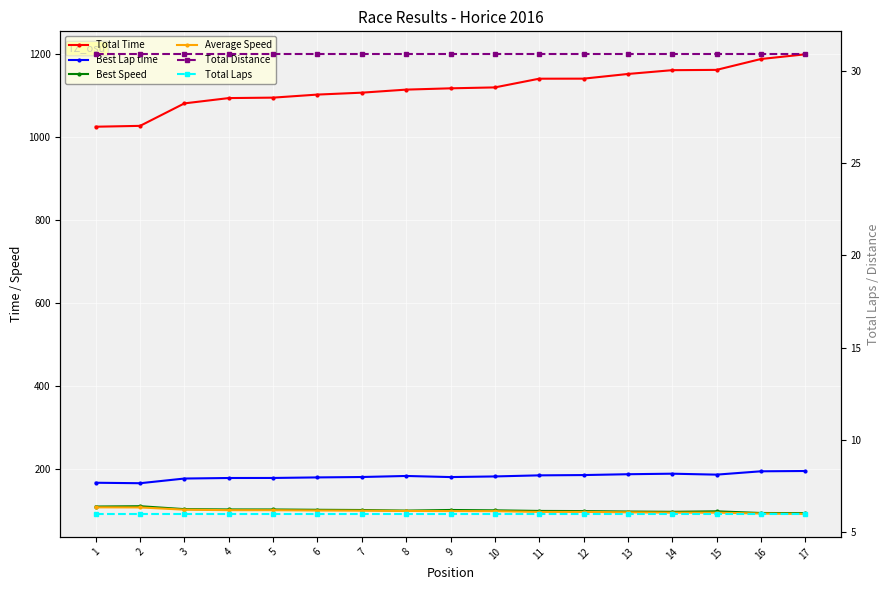

What is the difference between the highest and lowest values at 12?

1134.4